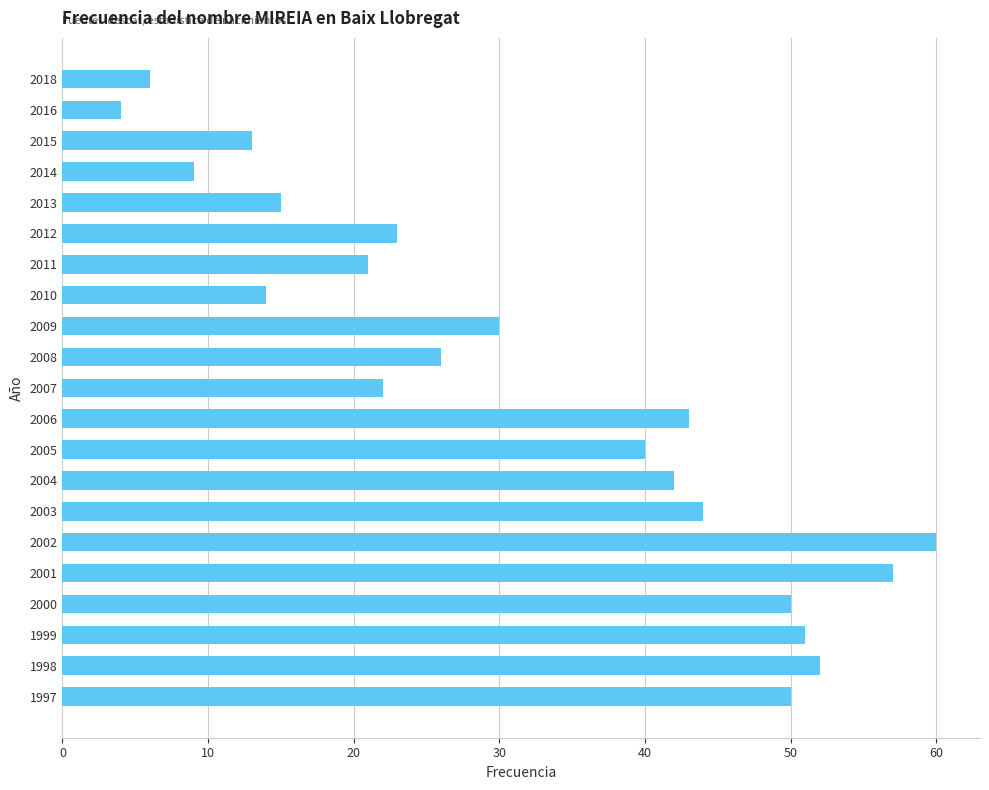

What is the change in value from 2015 to 2009?

+17